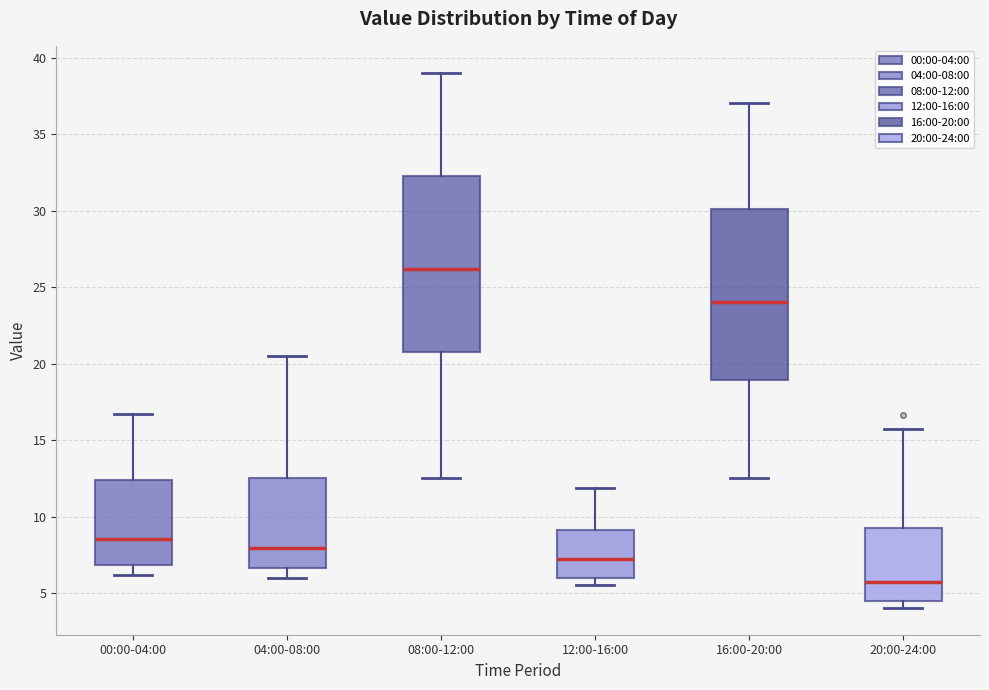

Reading left to right, read every box against the y-axis: the position of its median line, the range the box covers, and the ends of its whiskers. The values are not printed on the chart, so give them approximately, as read against the axis.

00:00-04:00: median 8.5, box 7.0 to 12.5, whiskers 6.0 to 16.5
04:00-08:00: median 8.0, box 6.5 to 12.5, whiskers 6.0 to 20.5
08:00-12:00: median 26.0, box 21.0 to 32.0, whiskers 12.5 to 39.0
12:00-16:00: median 7.0, box 6.0 to 9.0, whiskers 5.5 to 12.0
16:00-20:00: median 24.0, box 19.0 to 30.0, whiskers 12.5 to 37.0
20:00-24:00: median 5.5, box 4.5 to 9.5, whiskers 4.0 to 15.5